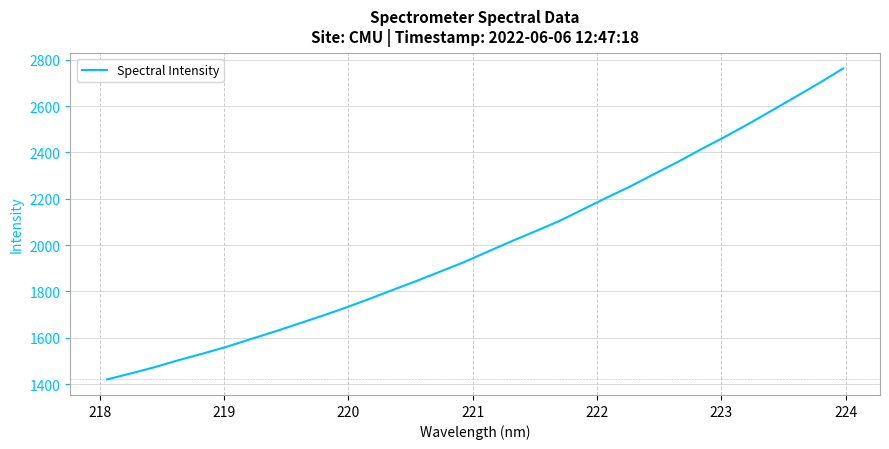

Does the chart display data point markers on the line(s)?

No